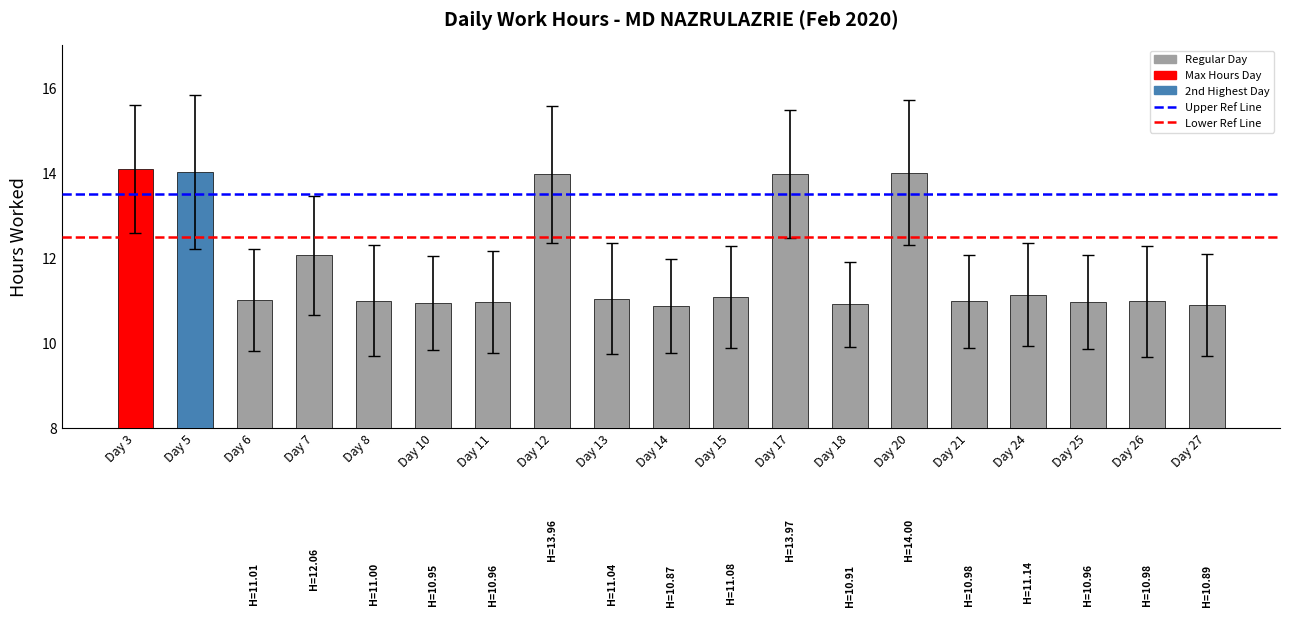

How many bars are there in total?

19